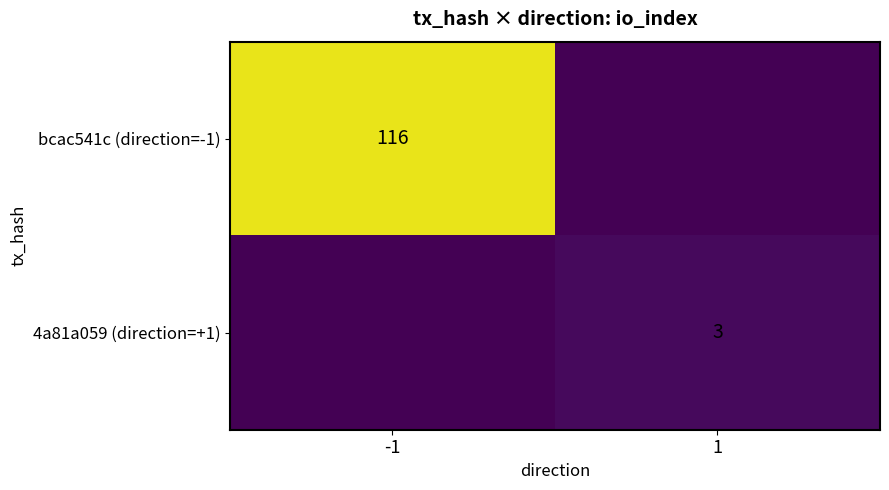

The 4a81a059 (direction=+1) series shows 3 at 1. True or false?

True